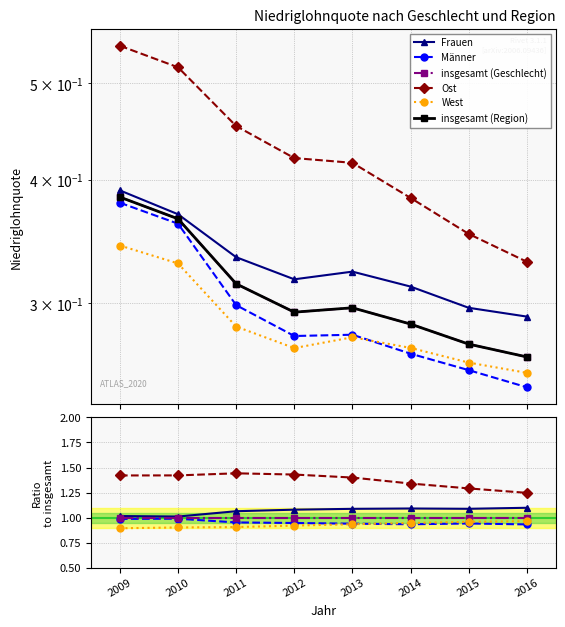

How many categories are shown in the chart?

8